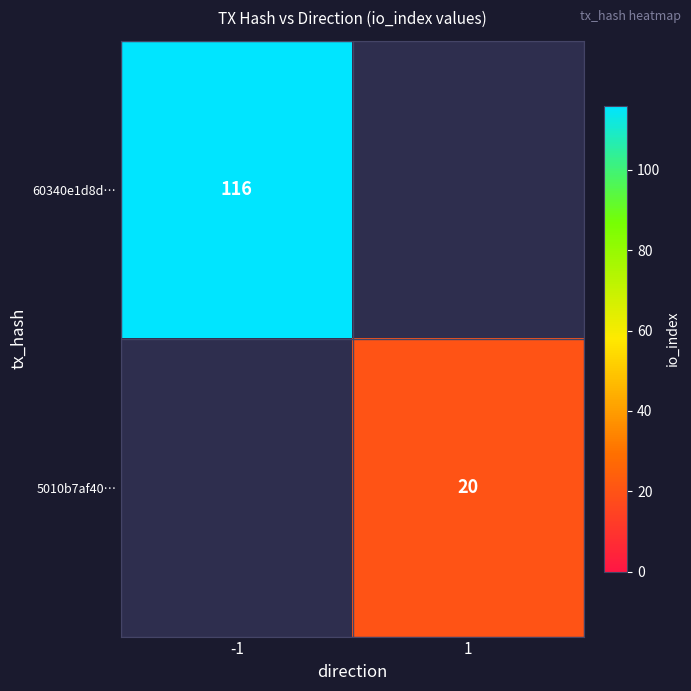

How many series are shown in this chart?

2